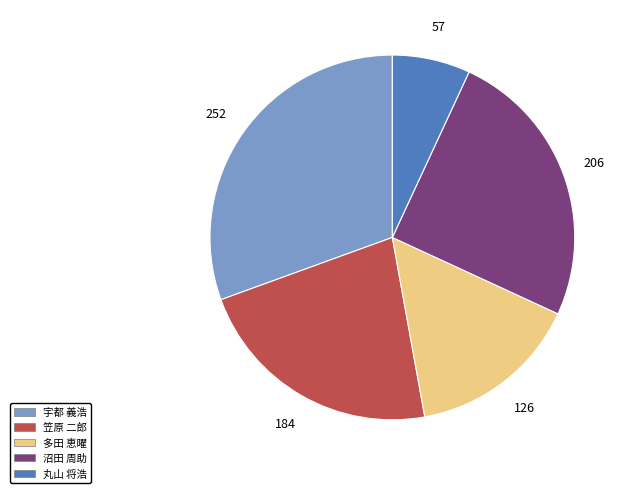

Which category has the biggest portion of the pie?

宇都 義浩